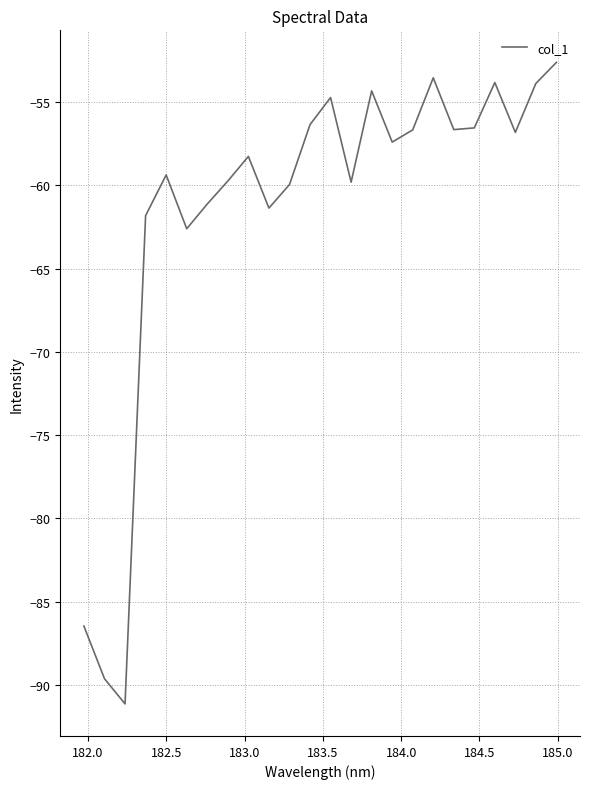

What is the difference between the maximum and minimum values?

38.5